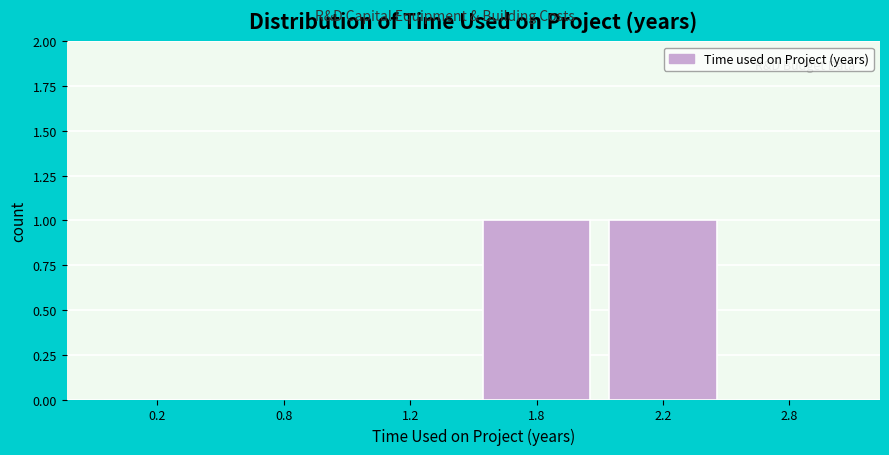

Reading left to right, what are all the values shown in this chart?

0.2=0	0.8=0	1.2=0	1.8=1	2.2=1	2.8=0